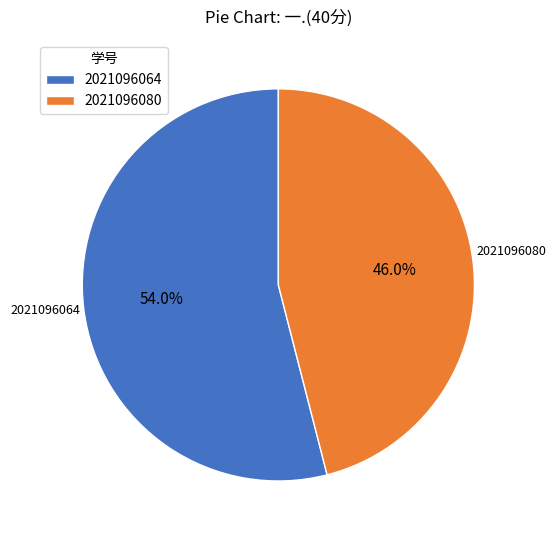

Between 2021096064 and 2021096080, which is larger?

2021096064